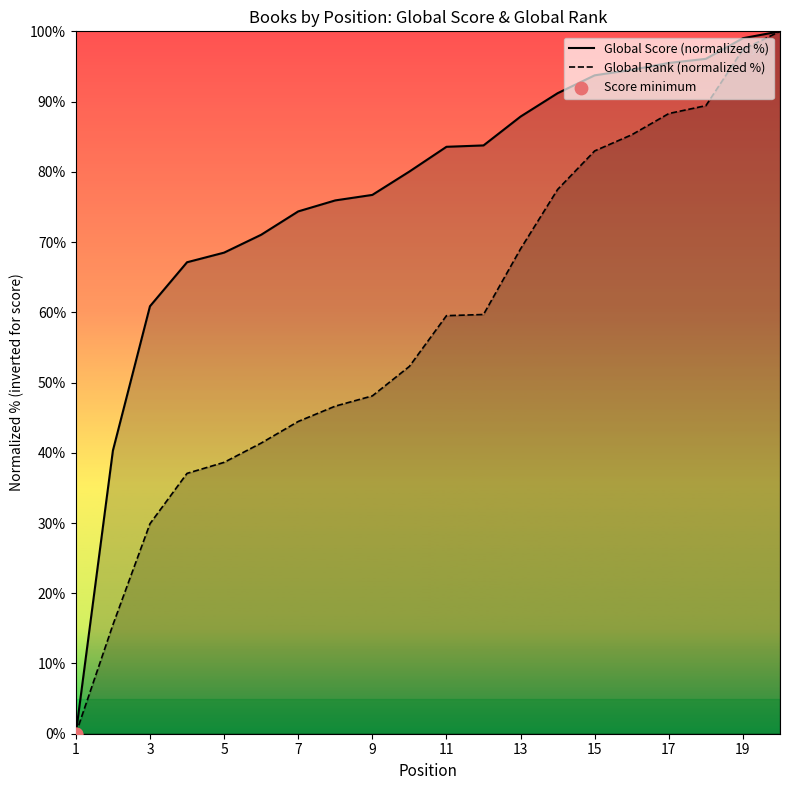

Which series has the largest total across all categories?

Global Score (normalized %)